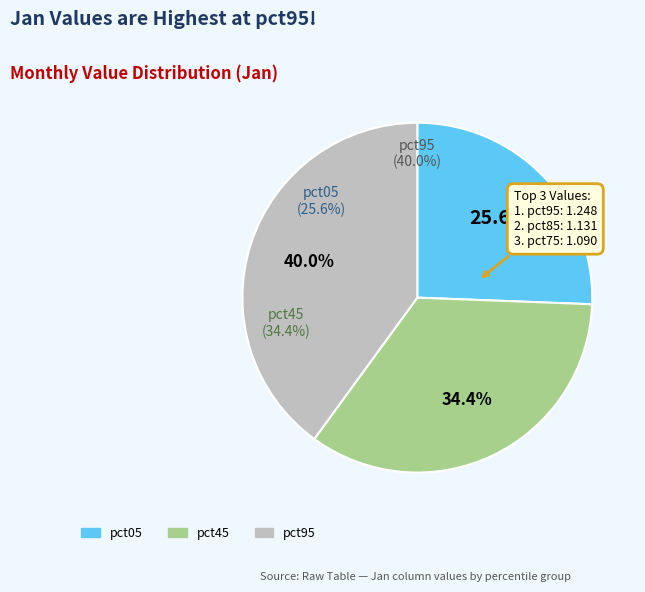

The pct15 slice represents 18% of the pie. True or false?

False